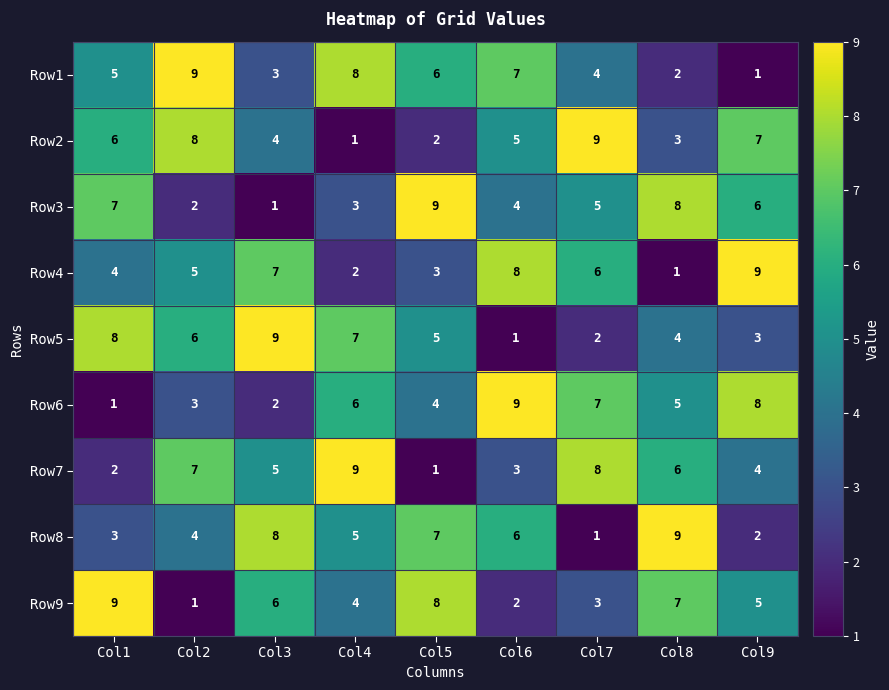

What is the difference between the highest and lowest values at Col3?

8